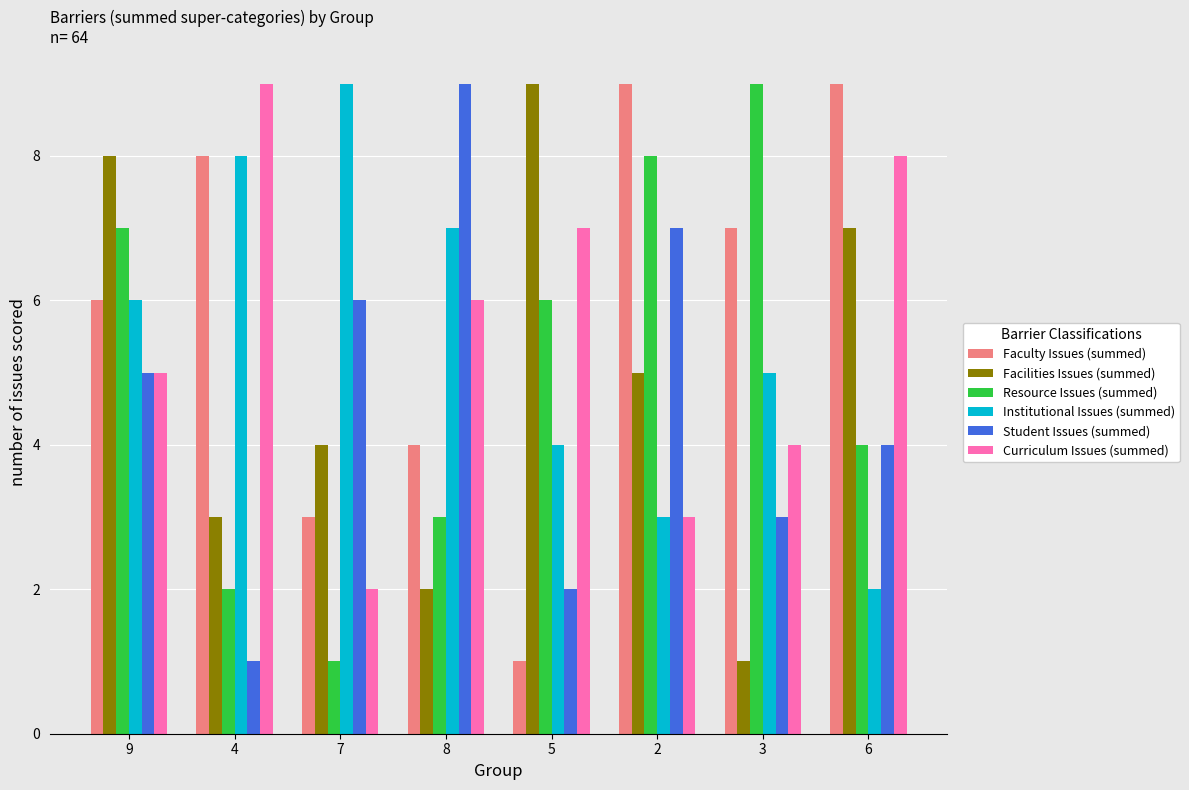

Where does the Facilities Issues (summed) series first go above 5?

9